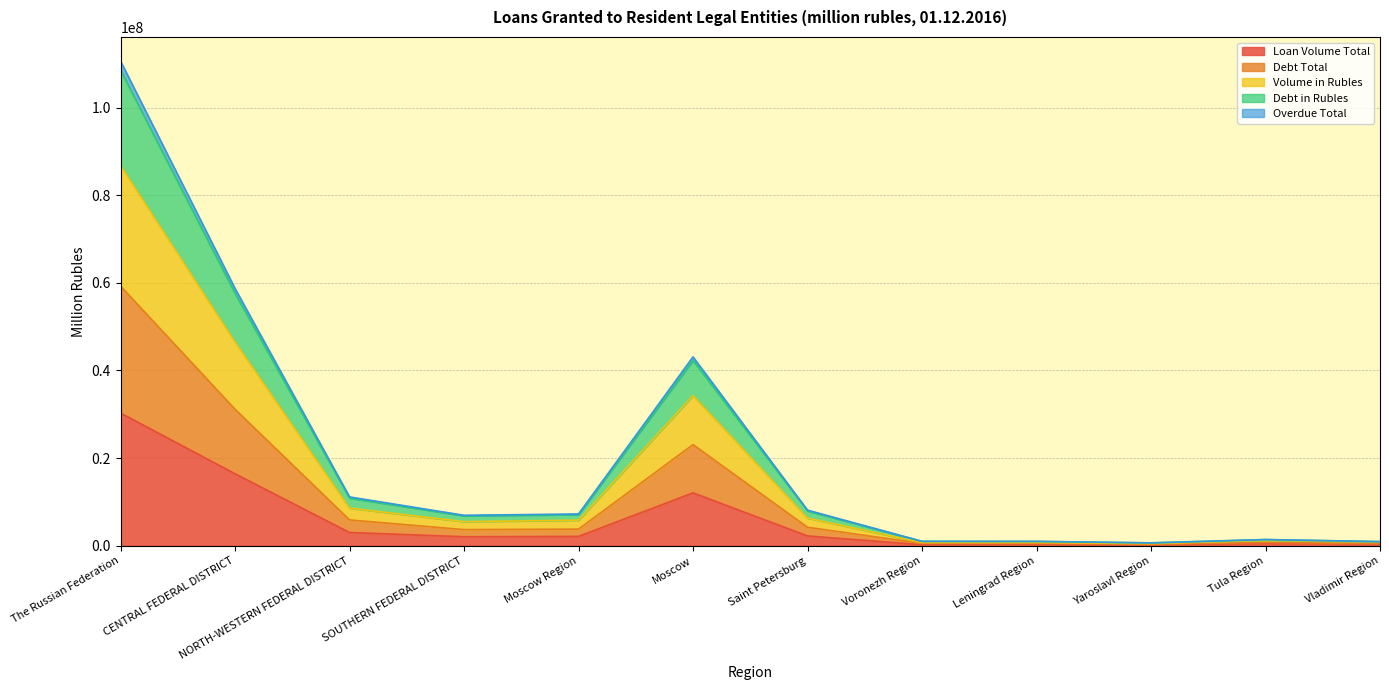

Does the chart display data point markers on the line(s)?

No